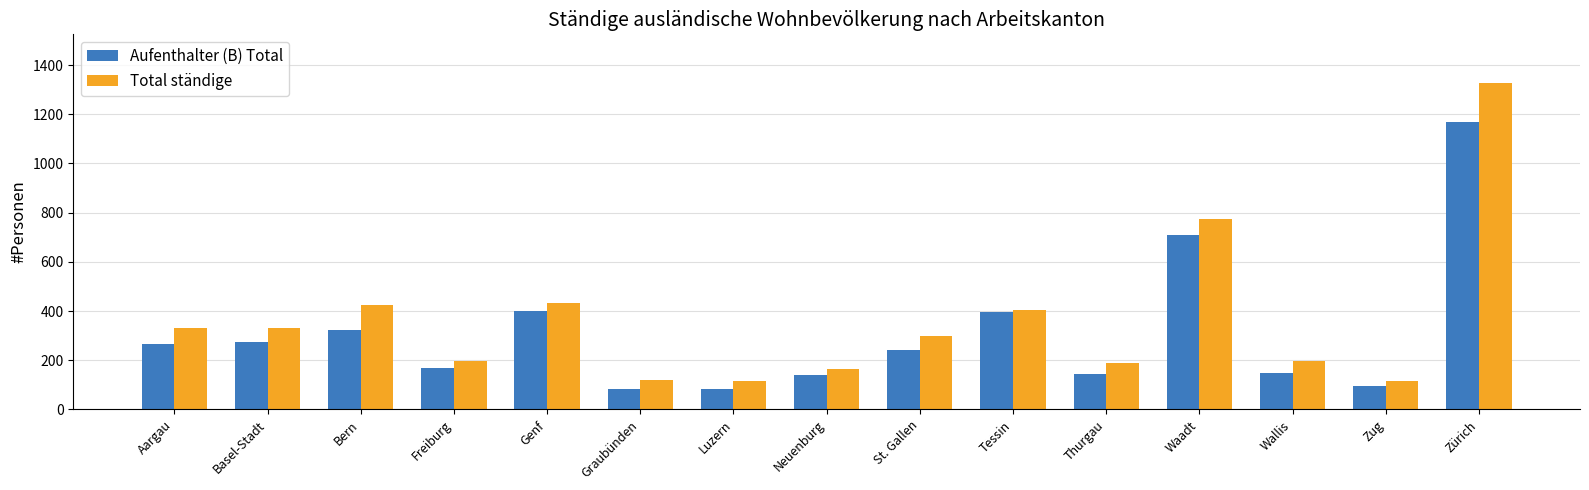

True or false: Total ständige has a value of 330 at Basel-Stadt.

True